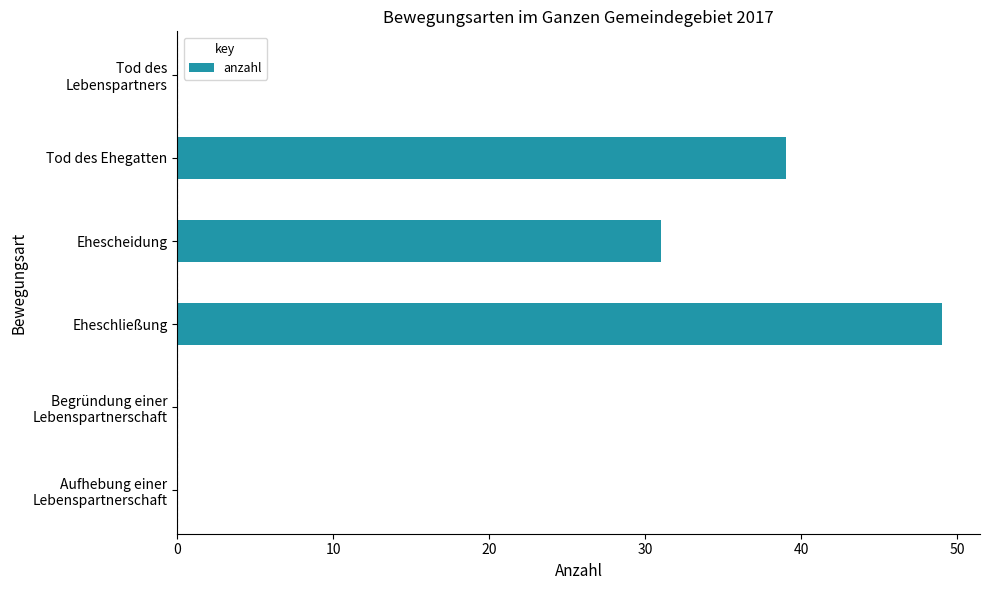

At which category does the chart reach its peak across all series?

Eheschließung